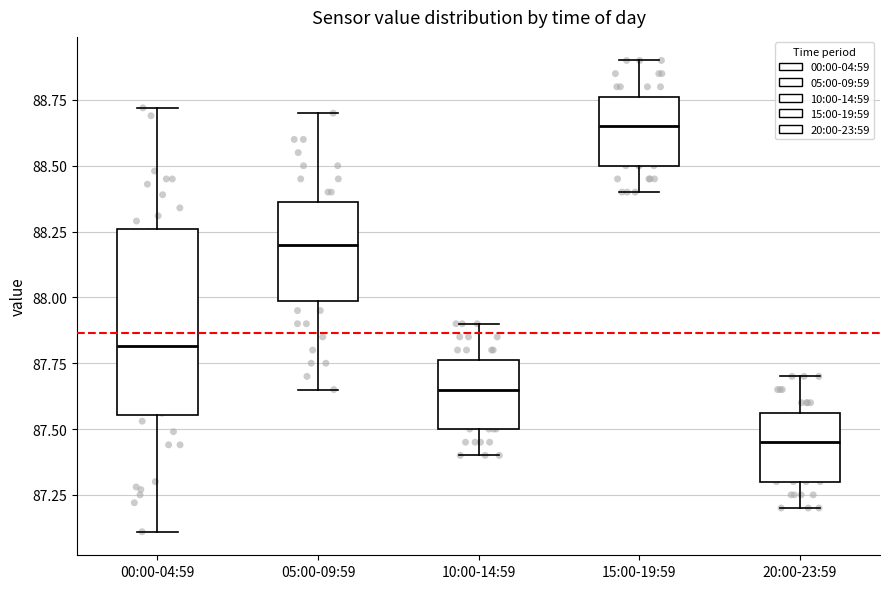

Reading left to right, read every box against the y-axis: the position of its median line, the range the box covers, and the ends of its whiskers. The values are not printed on the chart, so give them approximately, as read against the axis.

00:00-04:59: median 87.80, box 87.55 to 88.25, whiskers 87.10 to 88.70
05:00-09:59: median 88.20, box 88.00 to 88.35, whiskers 87.65 to 88.70
10:00-14:59: median 87.65, box 87.50 to 87.75, whiskers 87.40 to 87.90
15:00-19:59: median 88.65, box 88.50 to 88.75, whiskers 88.40 to 88.90
20:00-23:59: median 87.45, box 87.30 to 87.55, whiskers 87.20 to 87.70